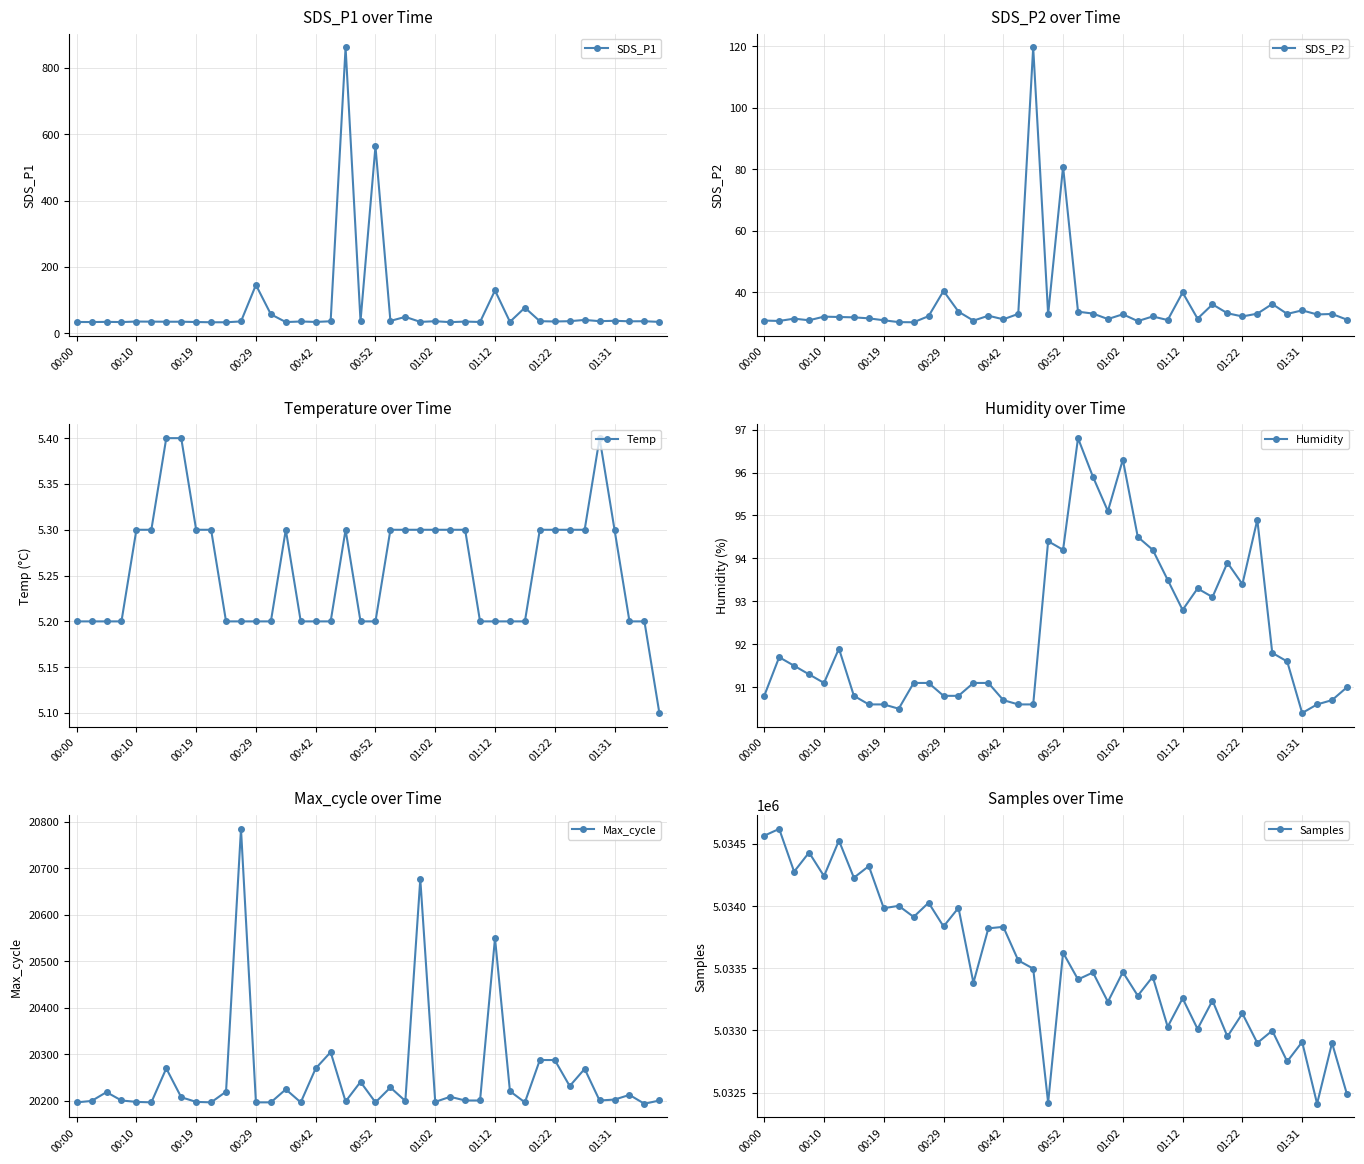

Which series has the widest spread of values?

Samples